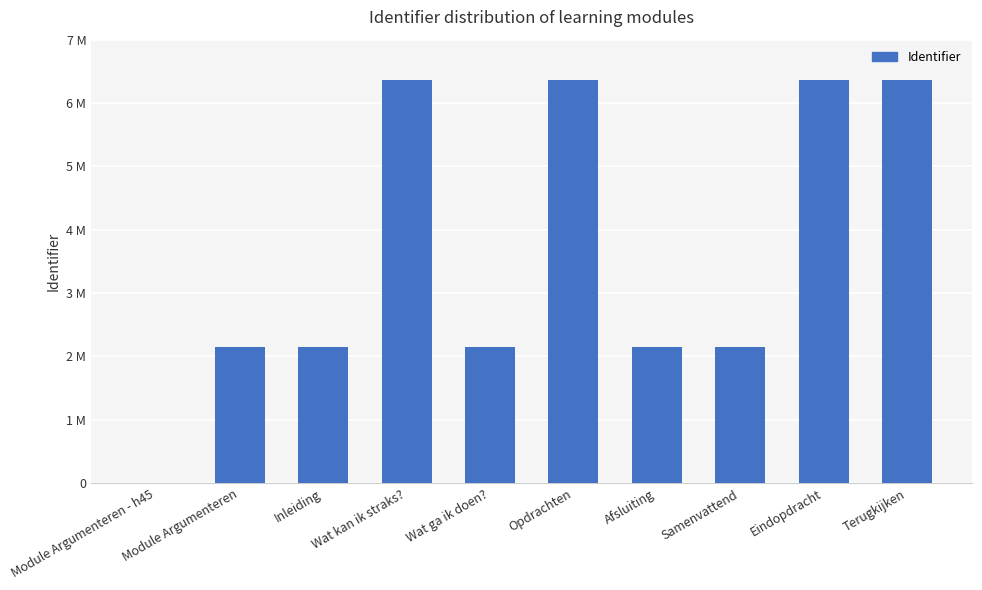

Reading left to right, what are all the values shown in this chart?

Module Argumenteren - h45=0	Module Argumenteren=2142492	Inleiding=2142493	Wat kan ik straks?=6368290	Wat ga ik doen?=2142495	Opdrachten=6368292	Afsluiting=2142533	Samenvattend=2142534	Eindopdracht=6368294	Terugkijken=6368297